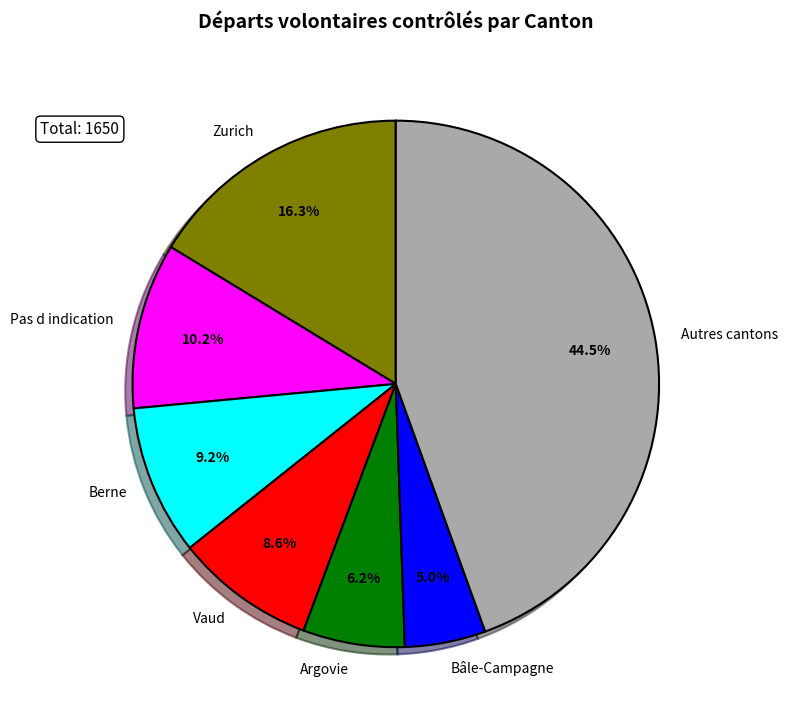

Which slice is the smallest?

Bâle-Campagne